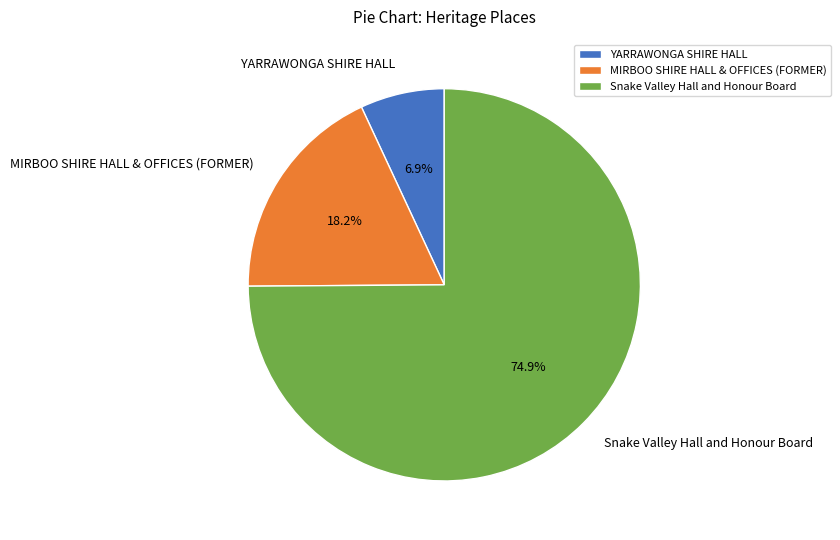

Approximately how many times larger is the value at YARRAWONGA SHIRE HALL compared to Snake Valley Hall and Honour Board?

0.1